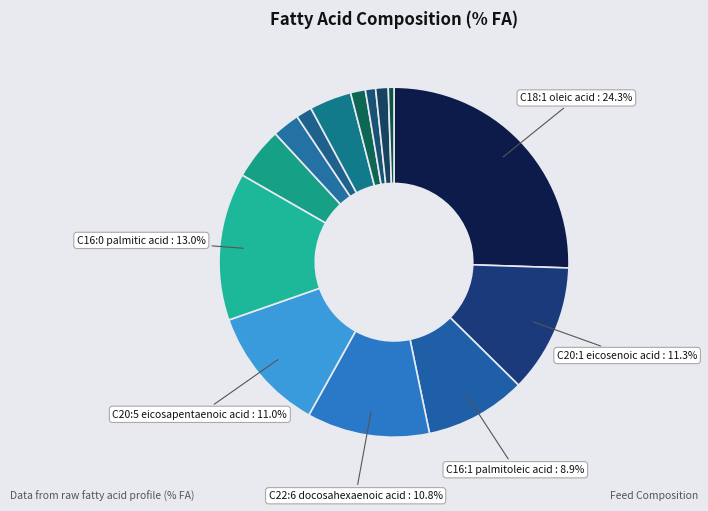

Does any single category account for the majority?

No